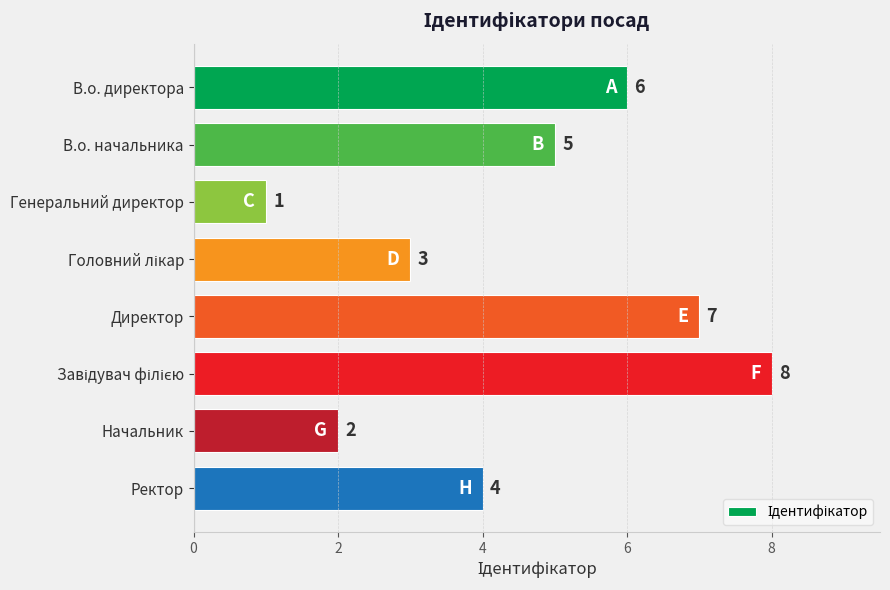

What is the label of the 8th bar from the top?

Ректор